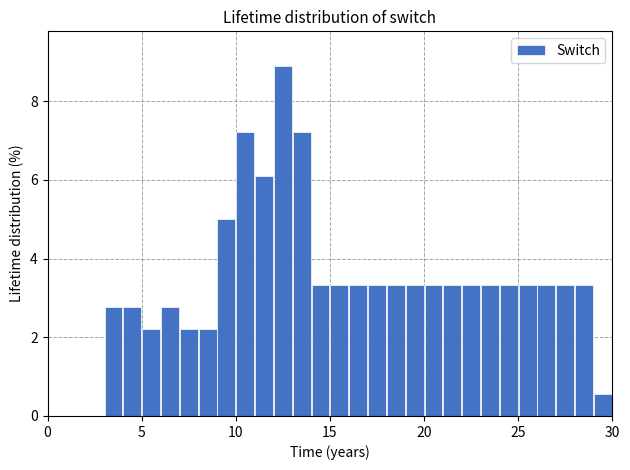

Read against the x-axis, roughly where is the centre of the tallest bar?

12.5